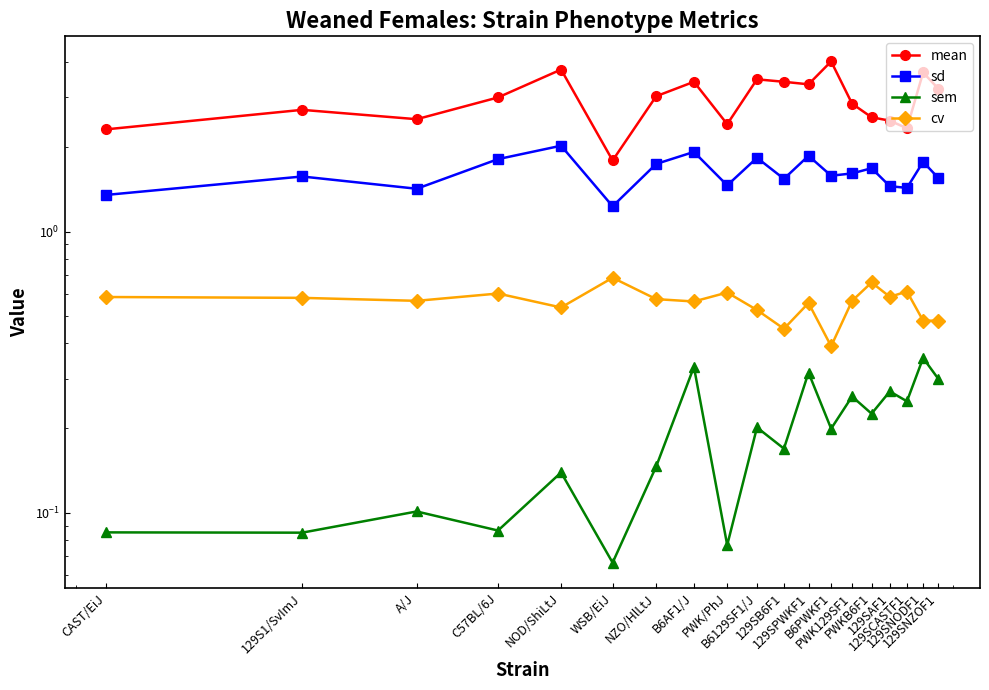

Which series has the largest range (max minus min)?

mean